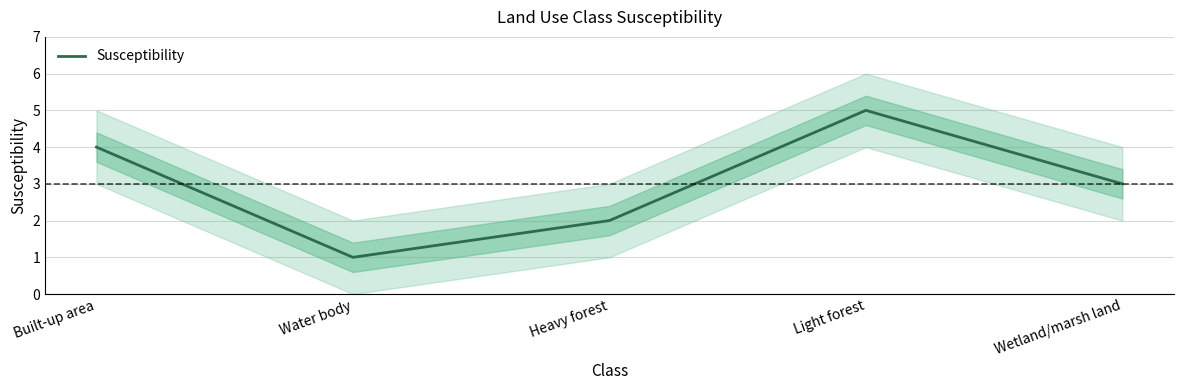

True or false: the data has more than 0 interior local peaks.

True